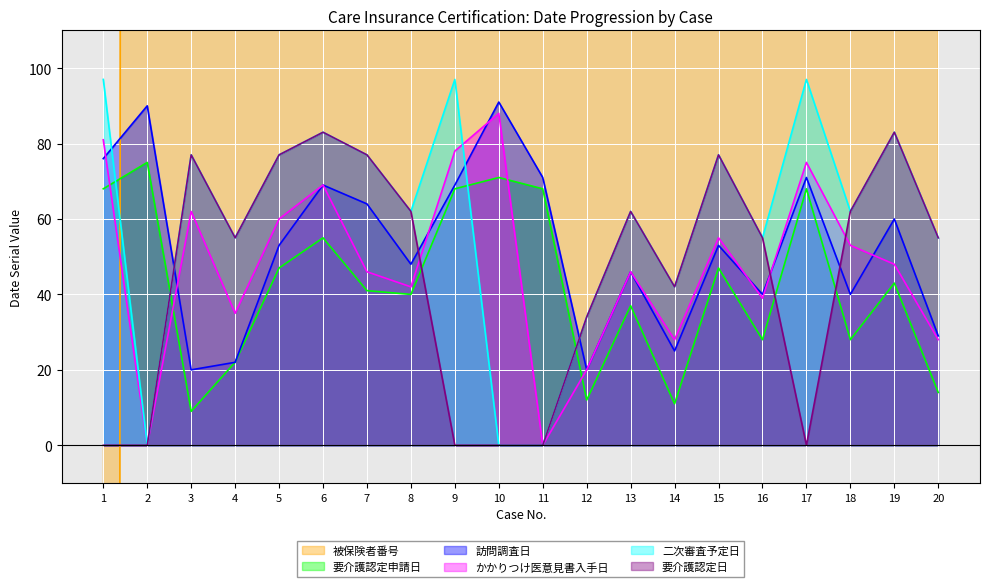

At which label does かかりつけ医意見書入手日 reach its peak?

10